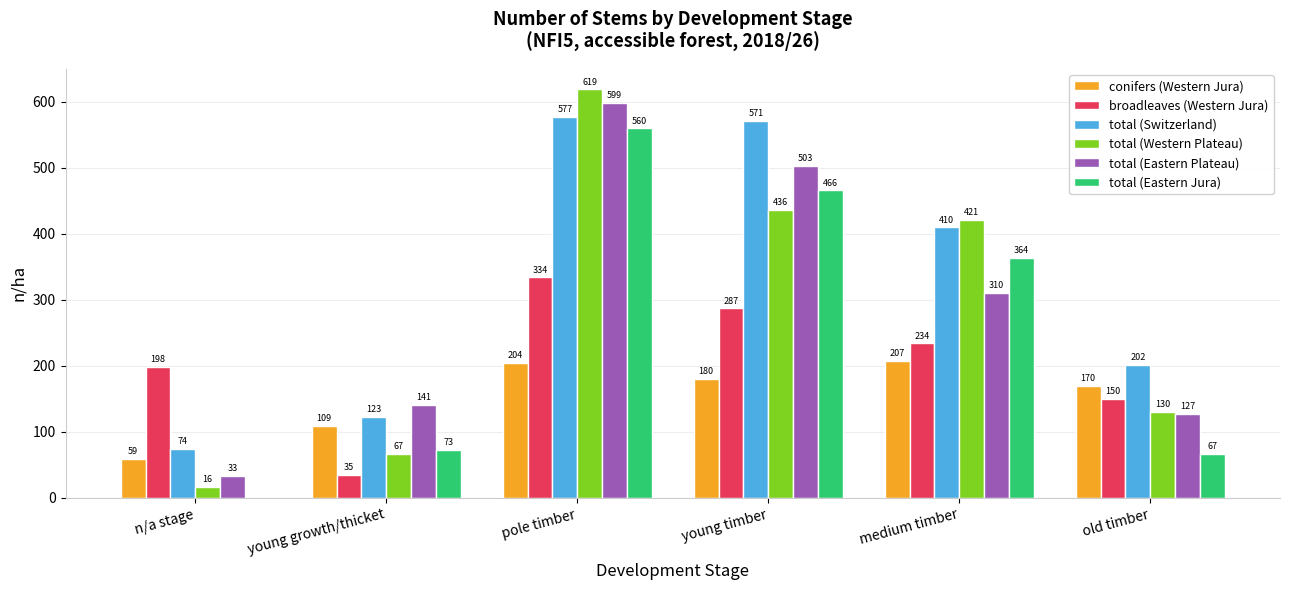

The value of total (Eastern Plateau) at old timber is 200. True or false?

False